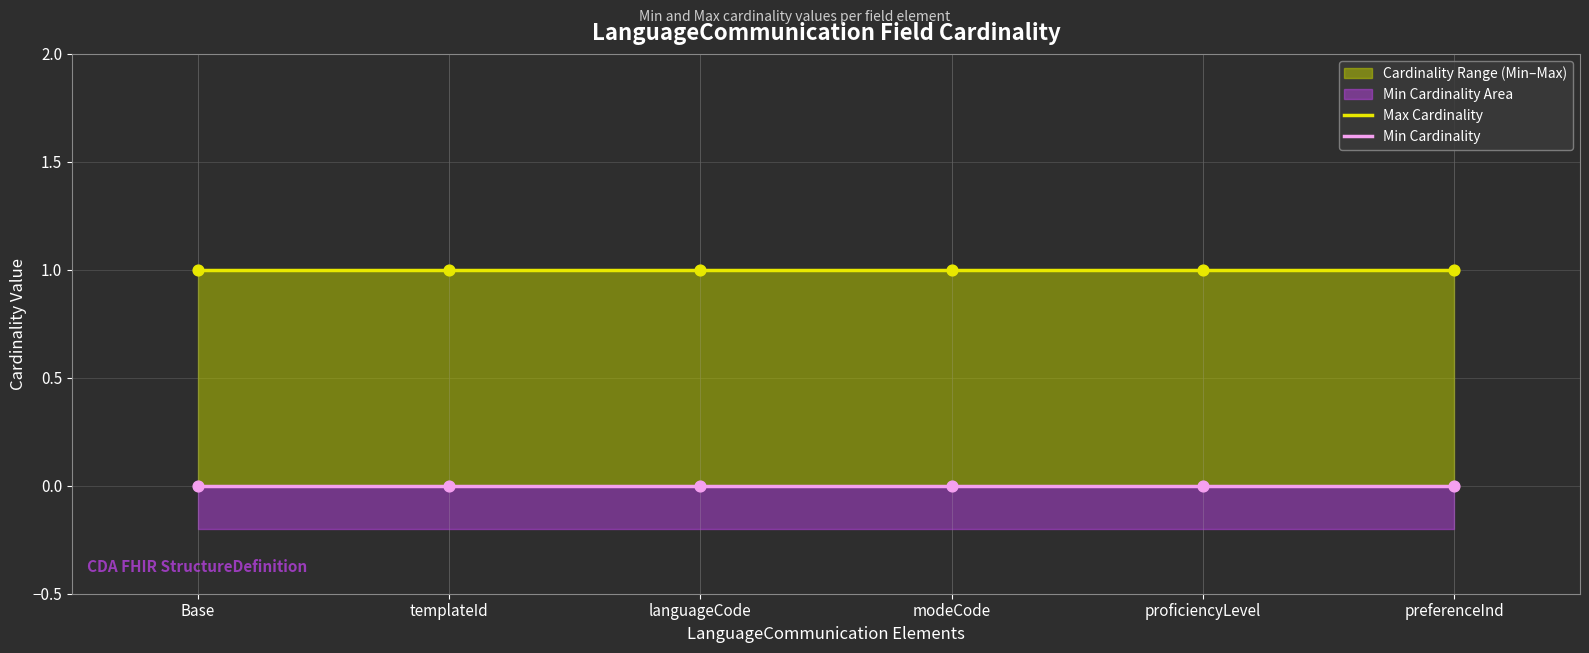

At which category is the sum across all series the highest?

Base